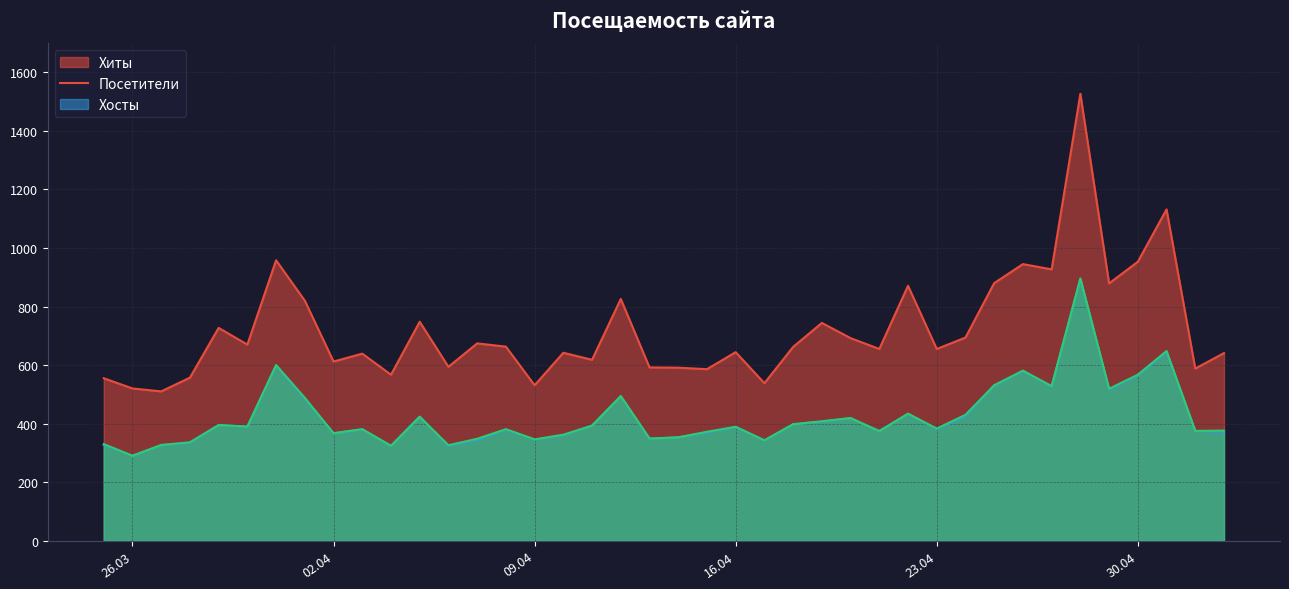

Which series has the largest total across all categories?

Хиты